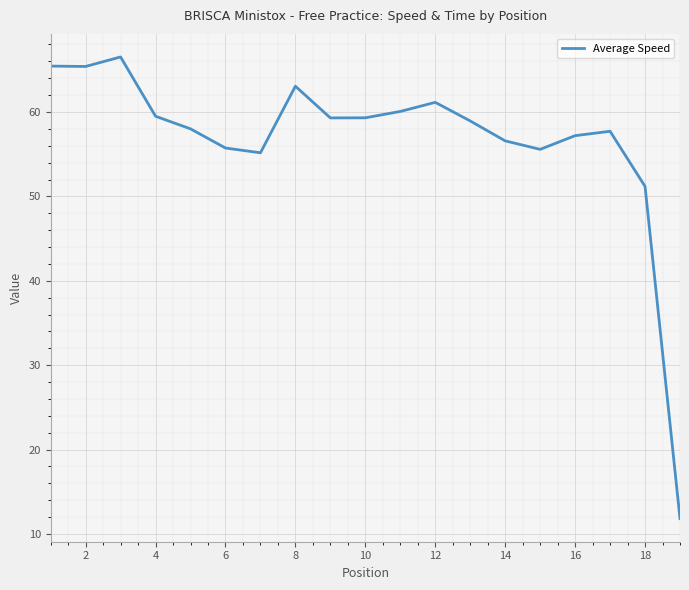

What is the greatest value displayed?

66.5